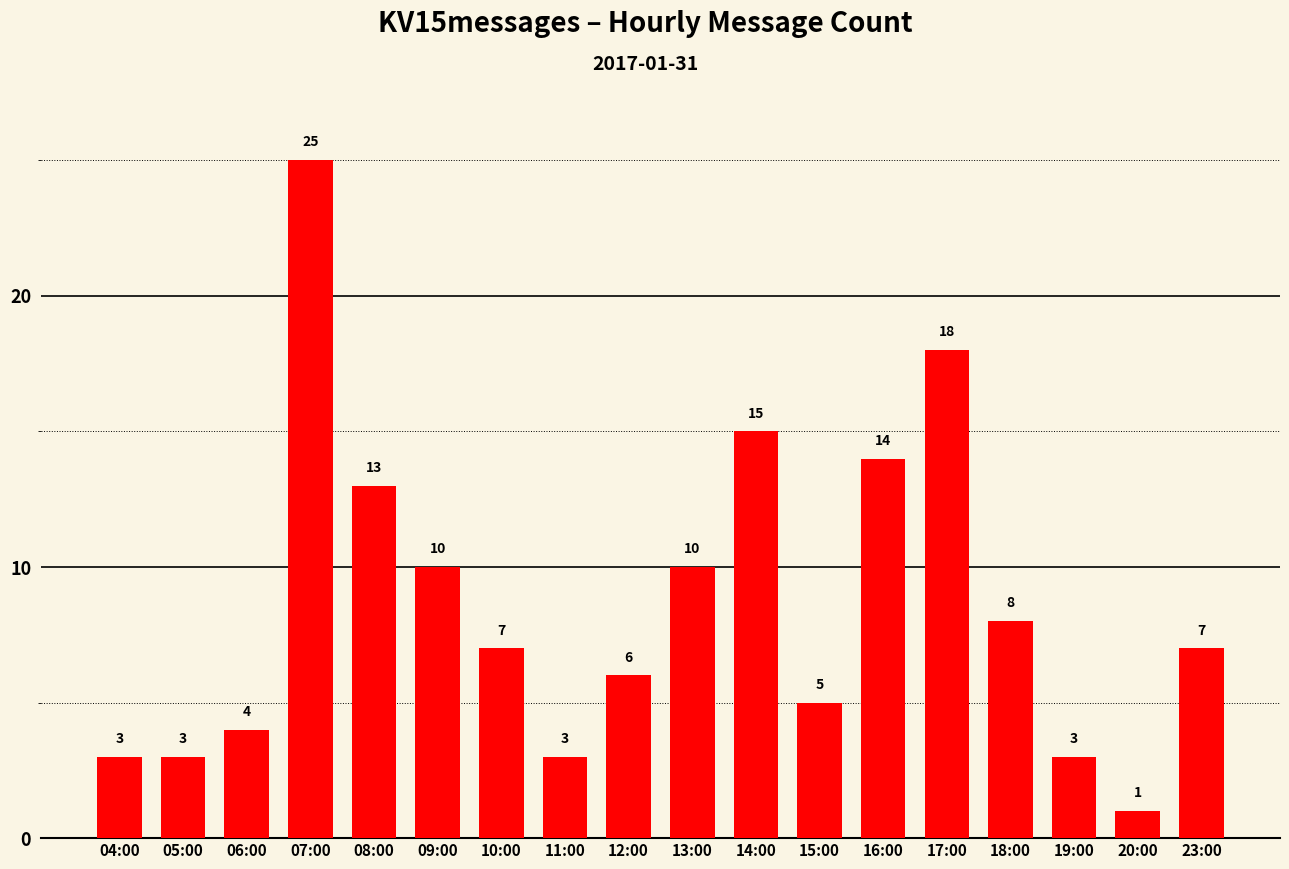

Are the bars horizontal?

No